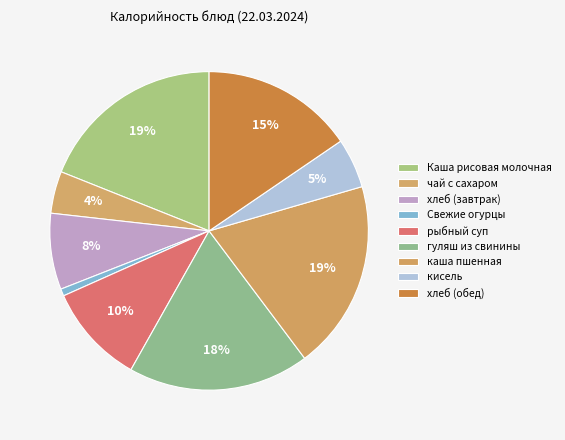

Count the number of slices in the pie.

9